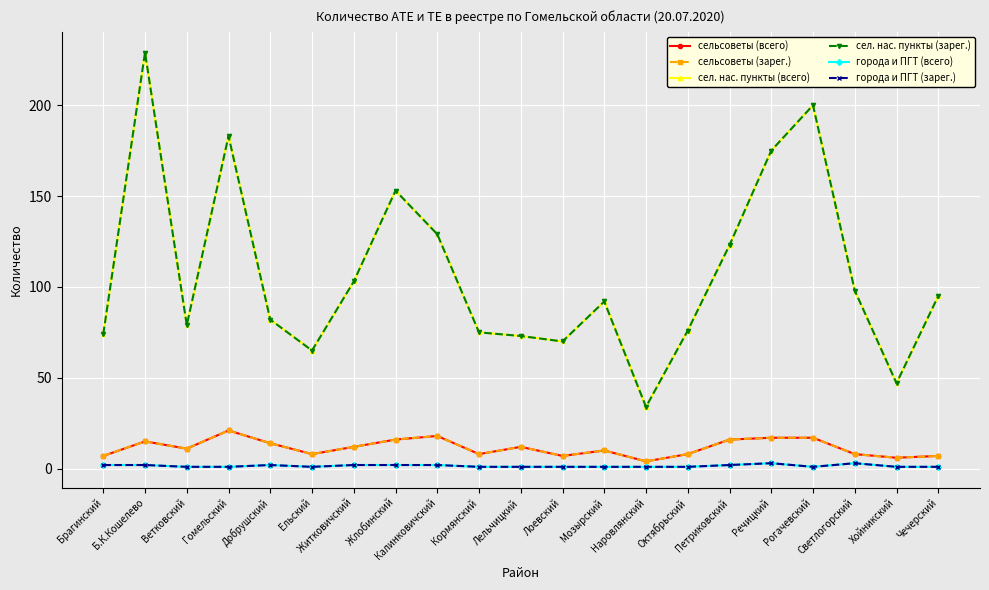

Reading left to right, what are all the values shown in this chart?

сельсоветы (всего): Брагинский=7	Б.К.Кошелево=15	Ветковский=11	Гомельский=21	Добрушский=14	Ельский=8	Житковичский=12	Жлобинский=16	Калинковичский=18	Кормянский=8	Лельчицкий=12	Лоевский=7	Мозырский=10	Наровлянский=4	Октябрьский=8	Петриковский=16	Речицкий=17	Рогачевский=17	Светлогорский=8	Хойникский=6	Чечерский=7
сельсоветы (зарег.): Брагинский=7	Б.К.Кошелево=15	Ветковский=11	Гомельский=21	Добрушский=14	Ельский=8	Житковичский=12	Жлобинский=16	Калинковичский=18	Кормянский=8	Лельчицкий=12	Лоевский=7	Мозырский=10	Наровлянский=4	Октябрьский=8	Петриковский=16	Речицкий=17	Рогачевский=17	Светлогорский=8	Хойникский=6	Чечерский=7
сел. нас. пункты (всего): Брагинский=74	Б.К.Кошелево=229	Ветковский=79	Гомельский=183	Добрушский=82	Ельский=65	Житковичский=103	Жлобинский=153	Калинковичский=129	Кормянский=75	Лельчицкий=73	Лоевский=70	Мозырский=92	Наровлянский=34	Октябрьский=76	Петриковский=123	Речицкий=175	Рогачевский=200	Светлогорский=98	Хойникский=47	Чечерский=95
сел. нас. пункты (зарег.): Брагинский=74	Б.К.Кошелево=229	Ветковский=79	Гомельский=183	Добрушский=82	Ельский=65	Житковичский=103	Жлобинский=153	Калинковичский=129	Кормянский=75	Лельчицкий=73	Лоевский=70	Мозырский=92	Наровлянский=34	Октябрьский=76	Петриковский=123	Речицкий=175	Рогачевский=200	Светлогорский=98	Хойникский=47	Чечерский=95
города и ПГТ (всего): Брагинский=2	Б.К.Кошелево=2	Ветковский=1	Гомельский=1	Добрушский=2	Ельский=1	Житковичский=2	Жлобинский=2	Калинковичский=2	Кормянский=1	Лельчицкий=1	Лоевский=1	Мозырский=1	Наровлянский=1	Октябрьский=1	Петриковский=2	Речицкий=3	Рогачевский=1	Светлогорский=3	Хойникский=1	Чечерский=1
города и ПГТ (зарег.): Брагинский=2	Б.К.Кошелево=2	Ветковский=1	Гомельский=1	Добрушский=2	Ельский=1	Житковичский=2	Жлобинский=2	Калинковичский=2	Кормянский=1	Лельчицкий=1	Лоевский=1	Мозырский=1	Наровлянский=1	Октябрьский=1	Петриковский=2	Речицкий=3	Рогачевский=1	Светлогорский=3	Хойникский=1	Чечерский=1